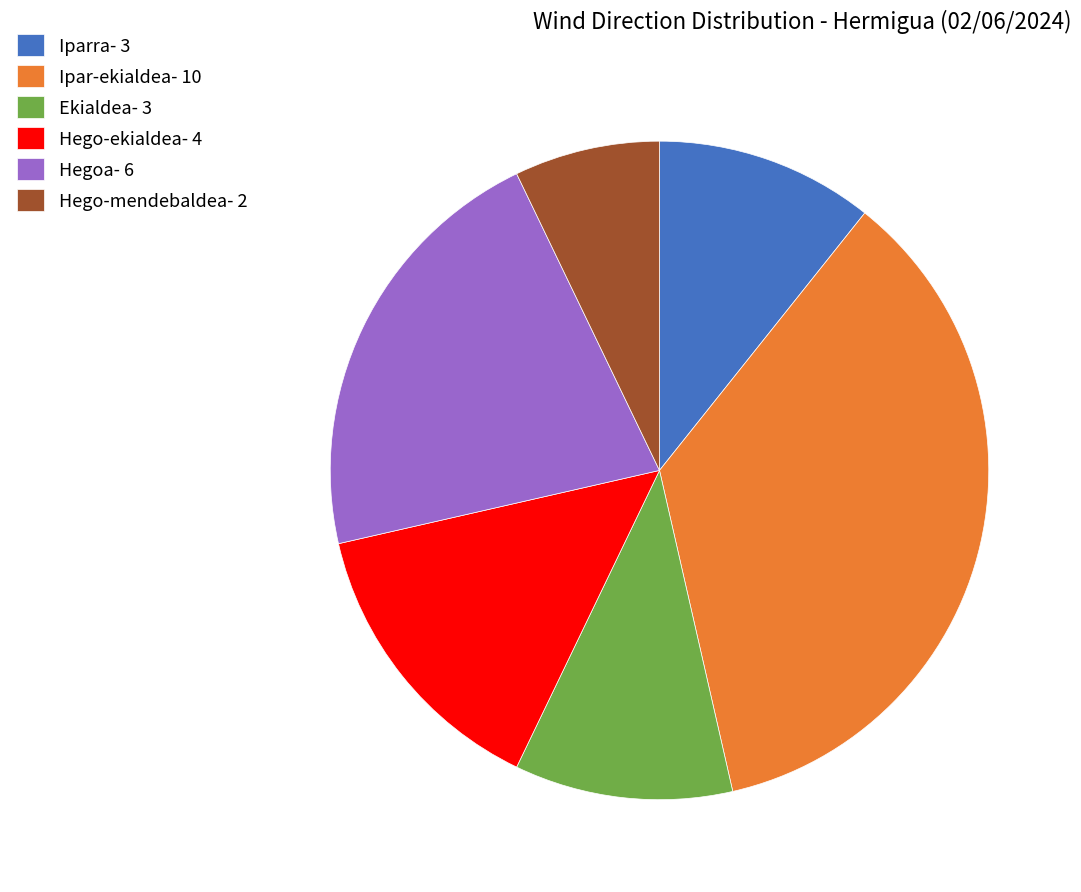

Combined, do Hego-mendebaldea- 2 and Ekialdea- 3 account for over 50%?

No